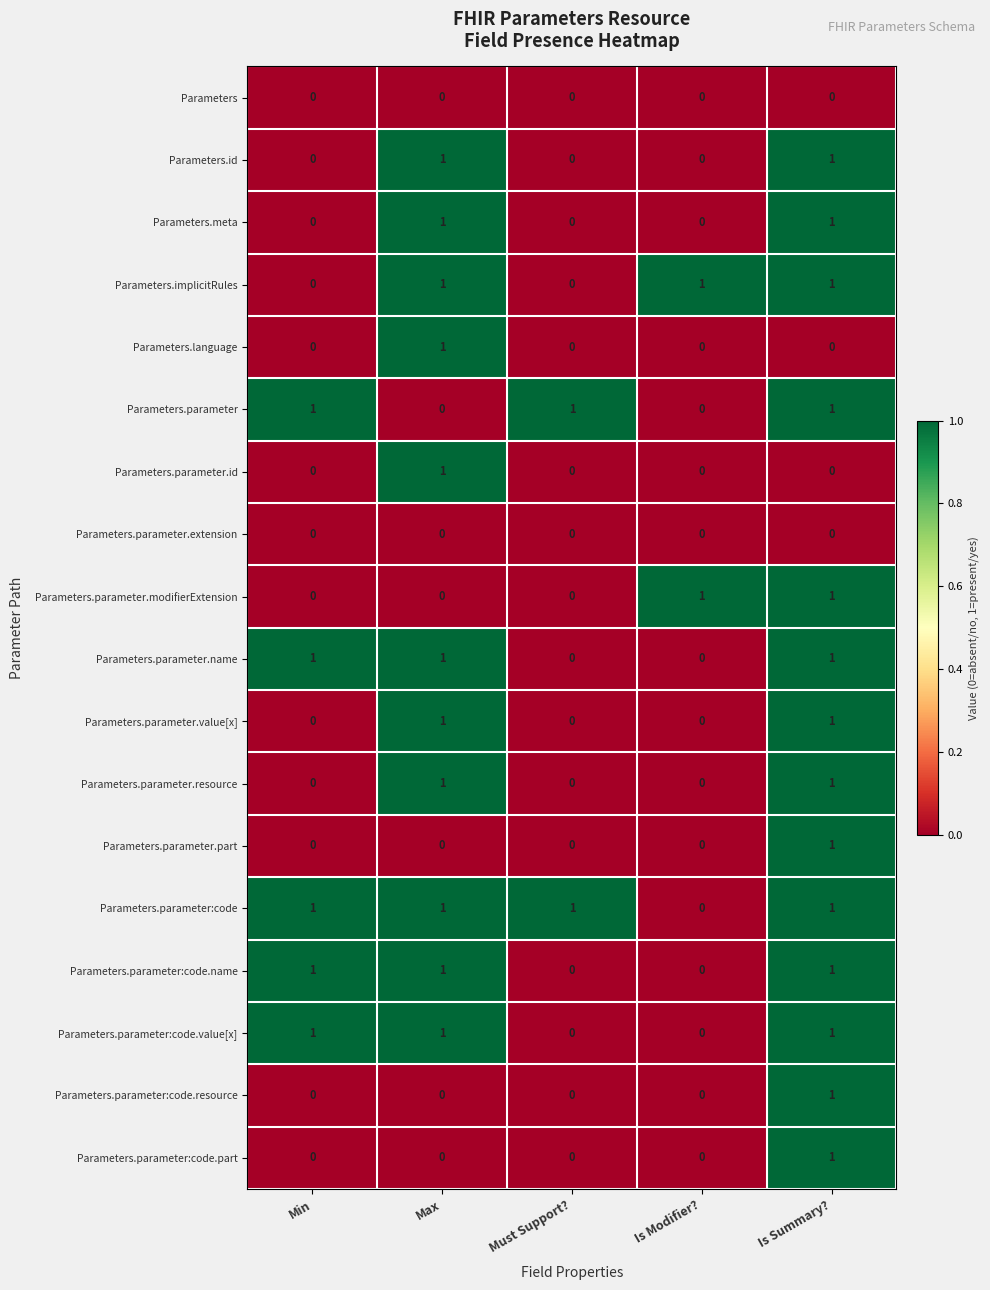

True or false: Parameters.parameter.value[x] has a value of 1 at Max.

True